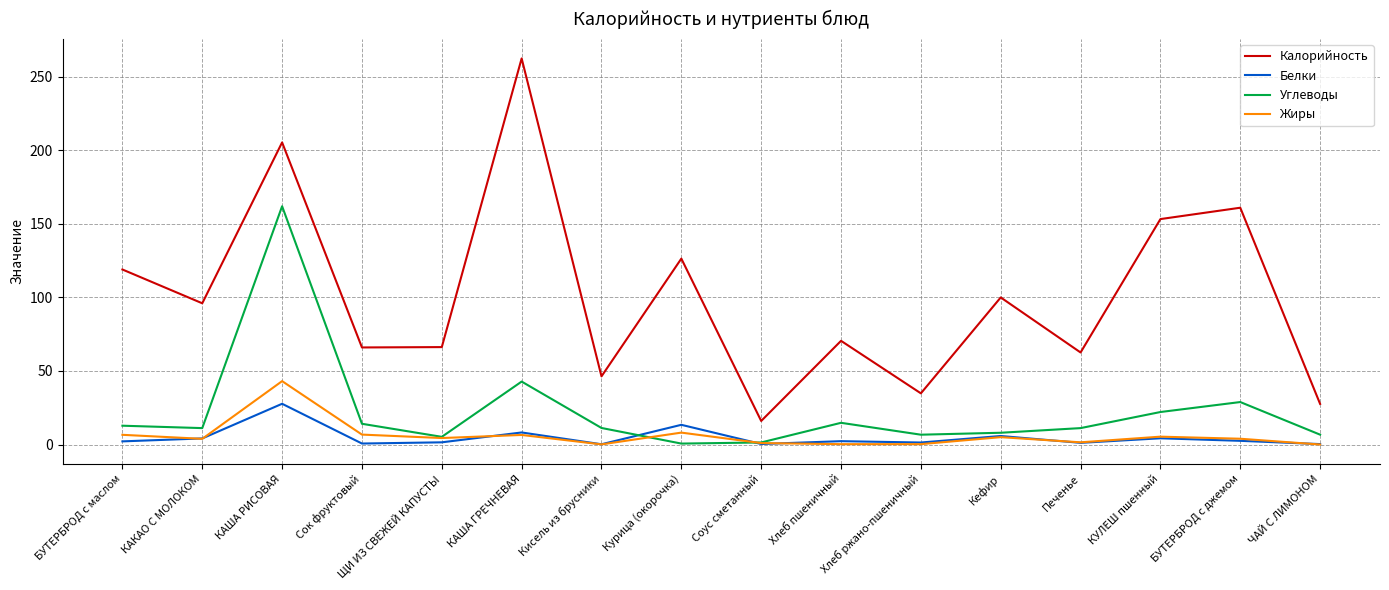

What is the difference between the maximum and minimum values in the Калорийность series?

246.5